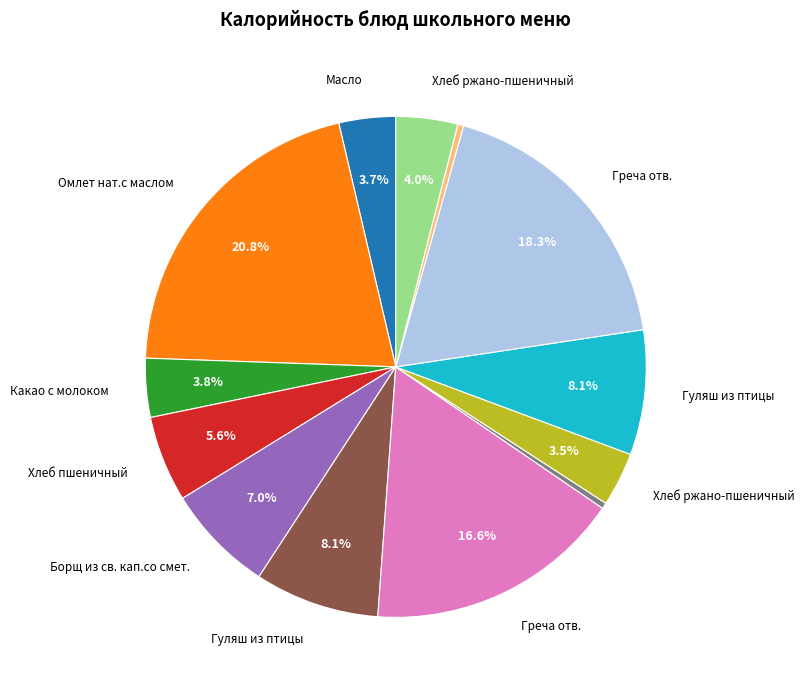

Is there a majority slice in this chart?

No